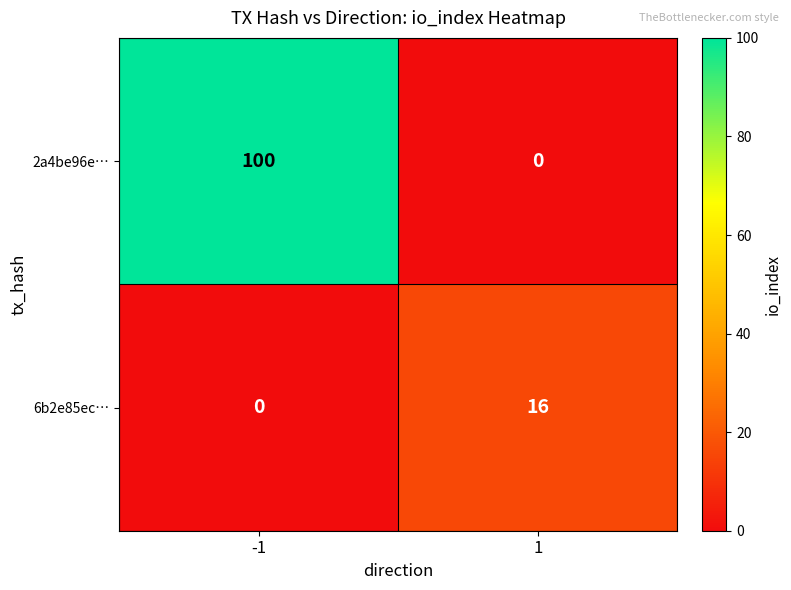

At which category is the sum across all series the highest?

-1